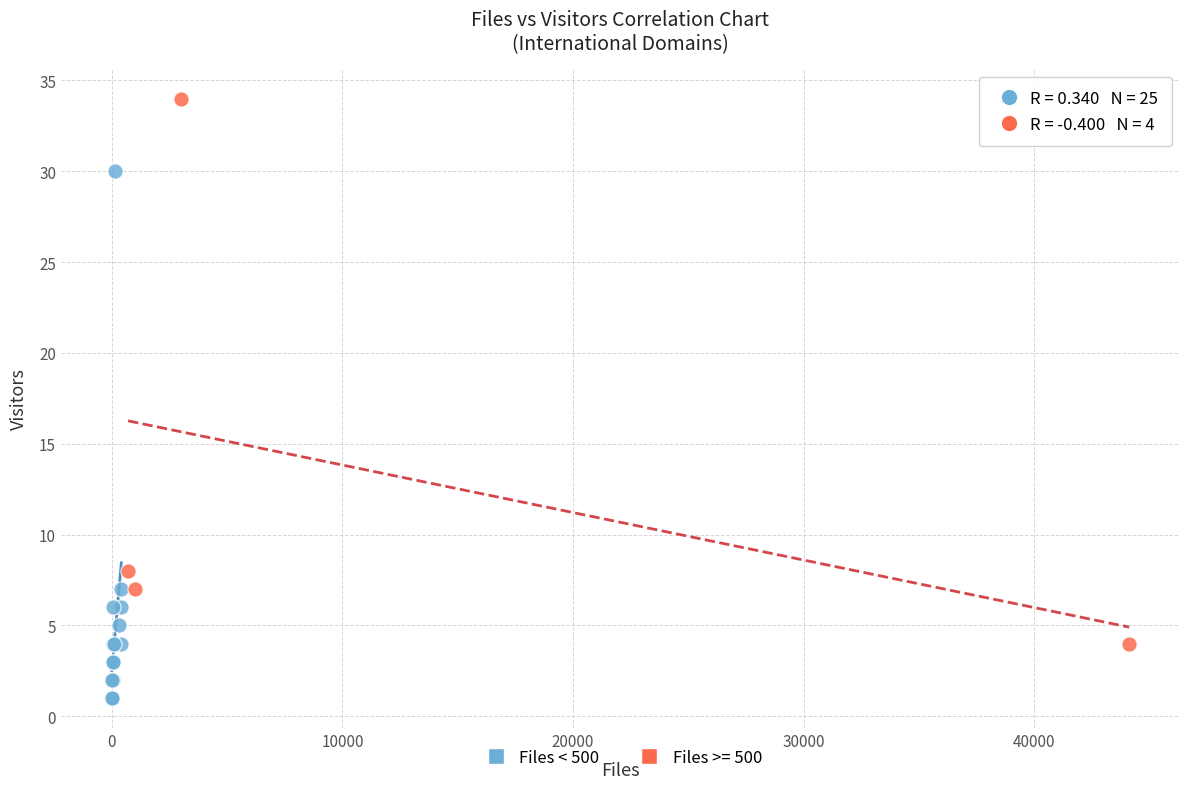

Which series reaches the maximum Y coordinate?

Files >= 500